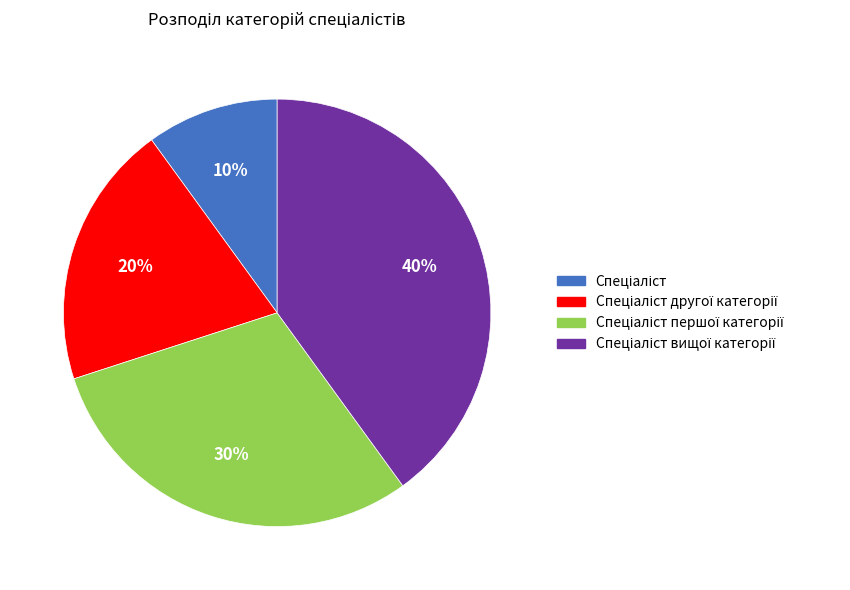

To the nearest percent, what is the average slice percentage?

25%